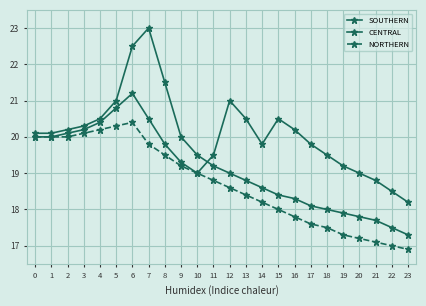

Does the chart have visible grid lines?

Yes